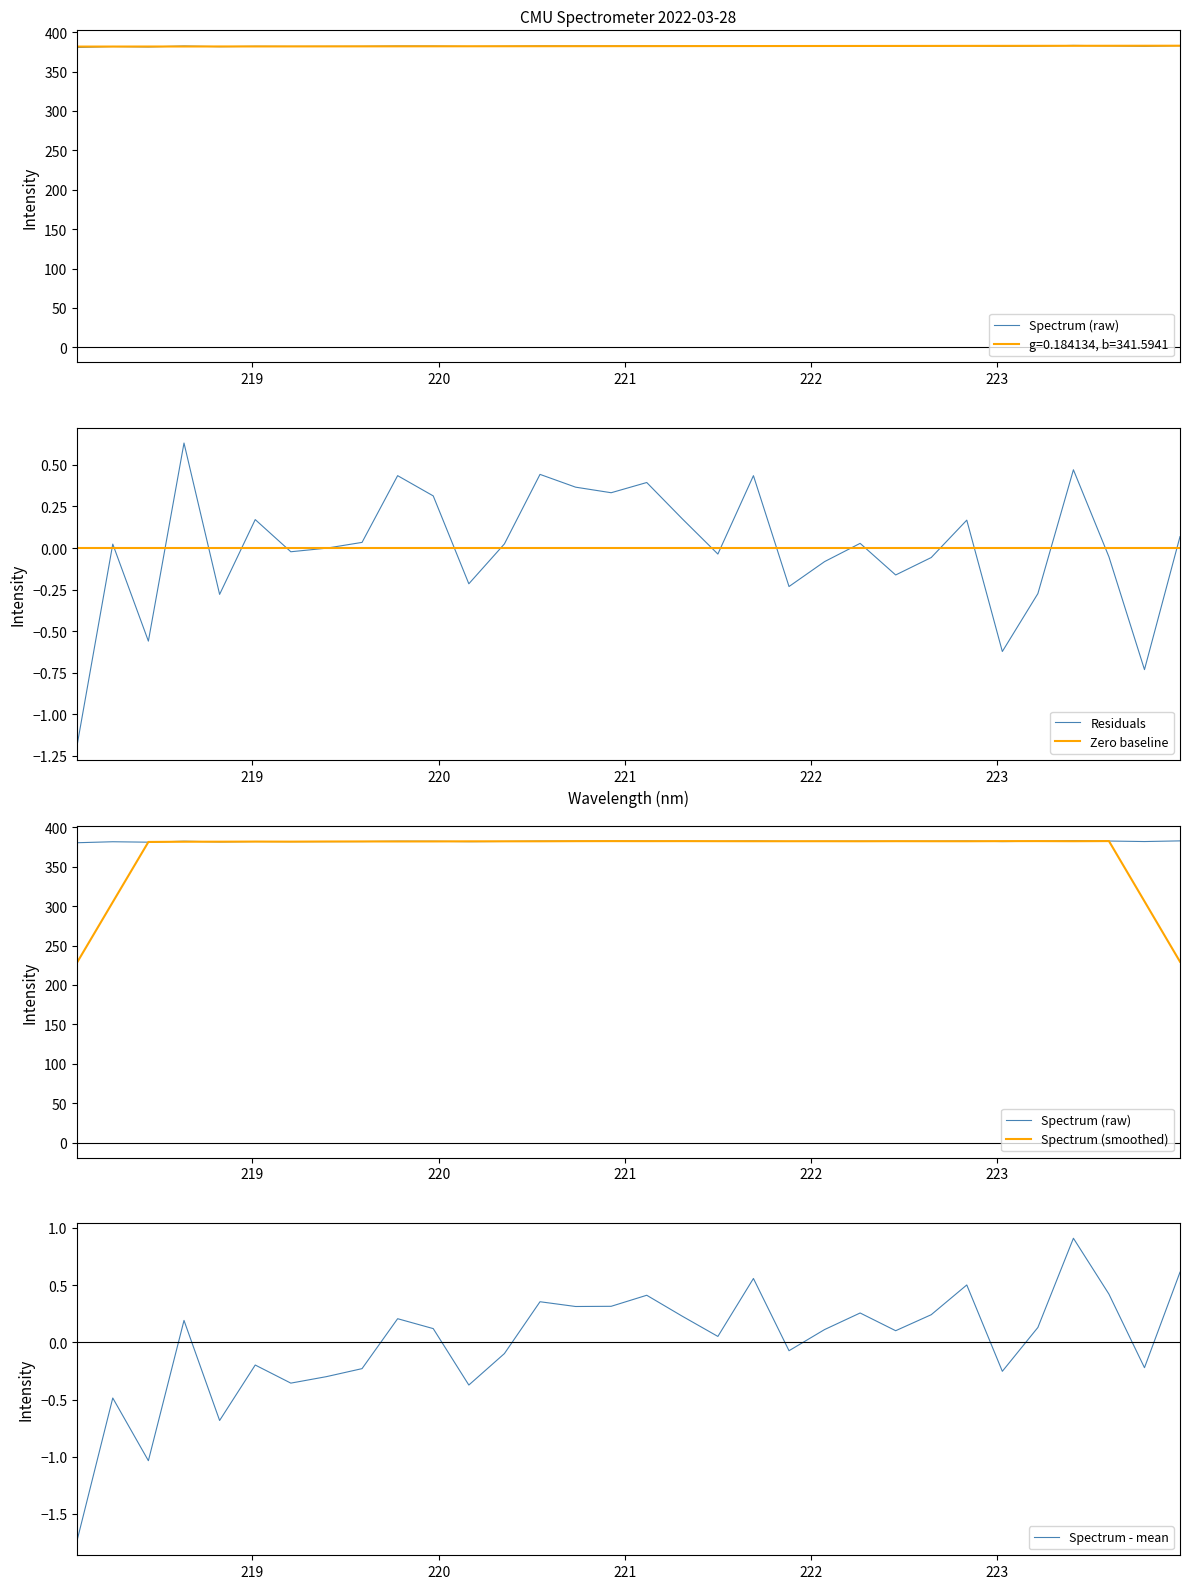

What is the lowest value of the Residuals series?

-1.2